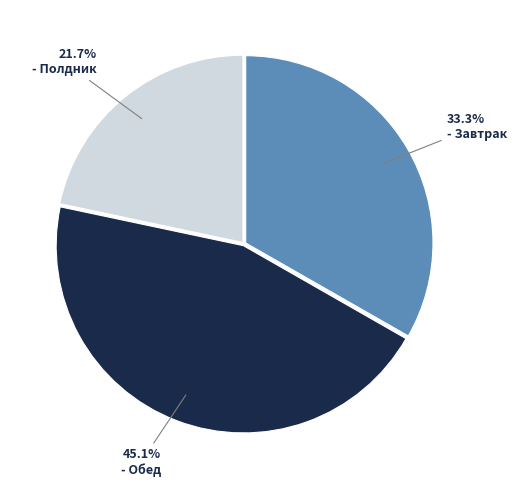

Does any single category account for the majority?

No